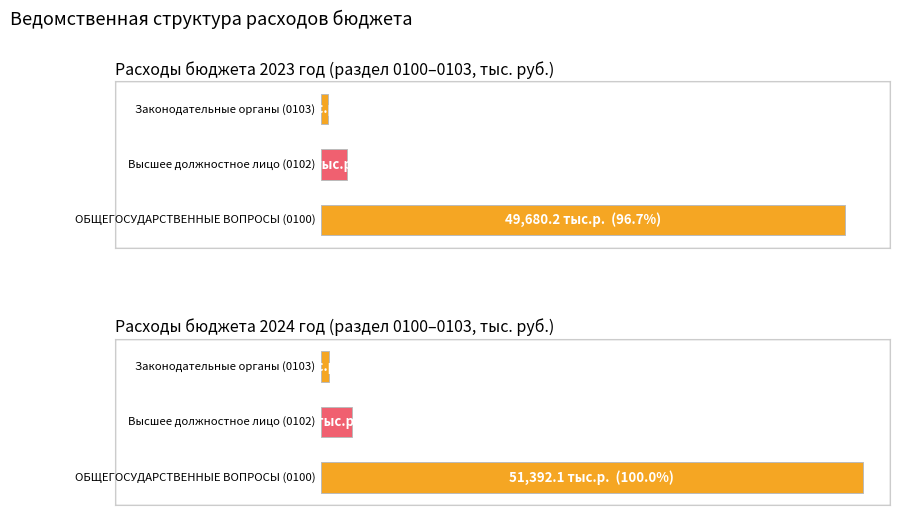

Rank the series at 3 from lowest to highest value.

values_2023, values_2024